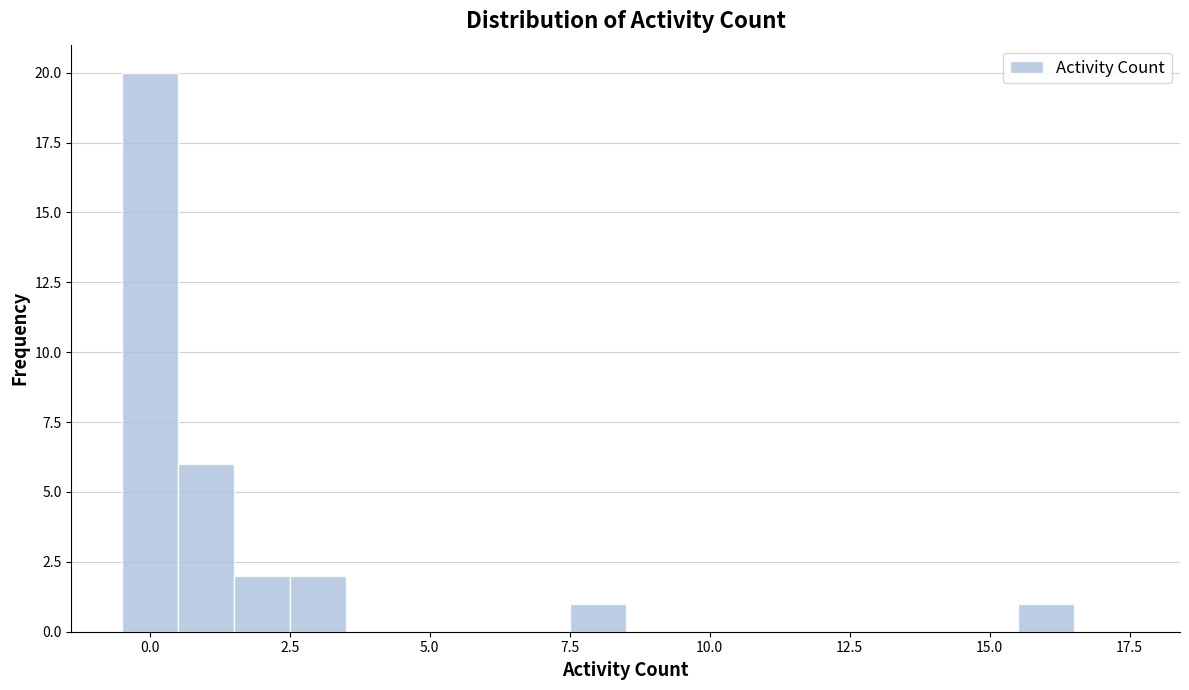

Read against the x-axis, roughly where is the centre of the tallest bar?

0.0